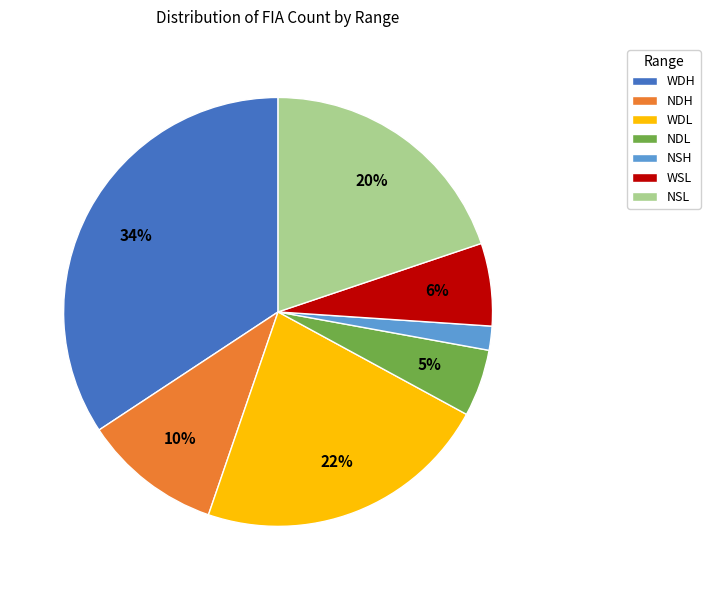

Which slice is the smallest?

NSH